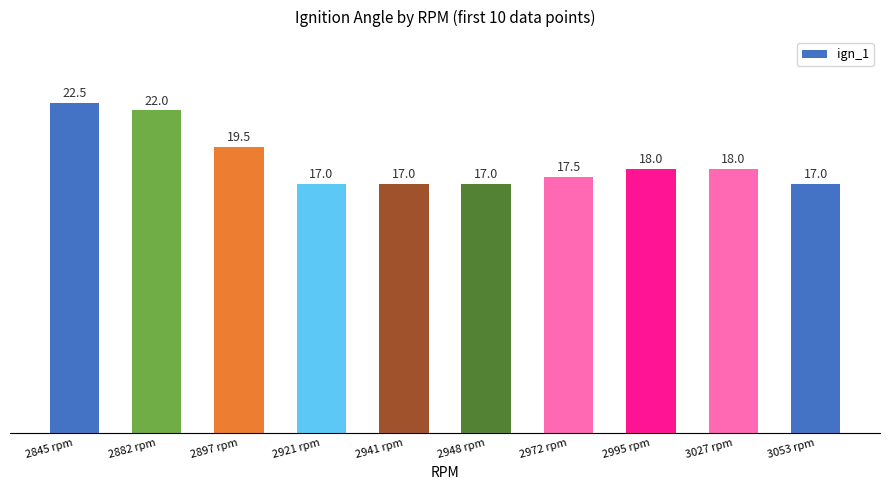

Reading left to right, transcribe all the data shown in this chart.

2845 rpm=22.5	2882 rpm=22.0	2897 rpm=19.5	2921 rpm=17.0	2941 rpm=17.0	2948 rpm=17.0	2972 rpm=17.5	2995 rpm=18.0	3027 rpm=18.0	3053 rpm=17.0